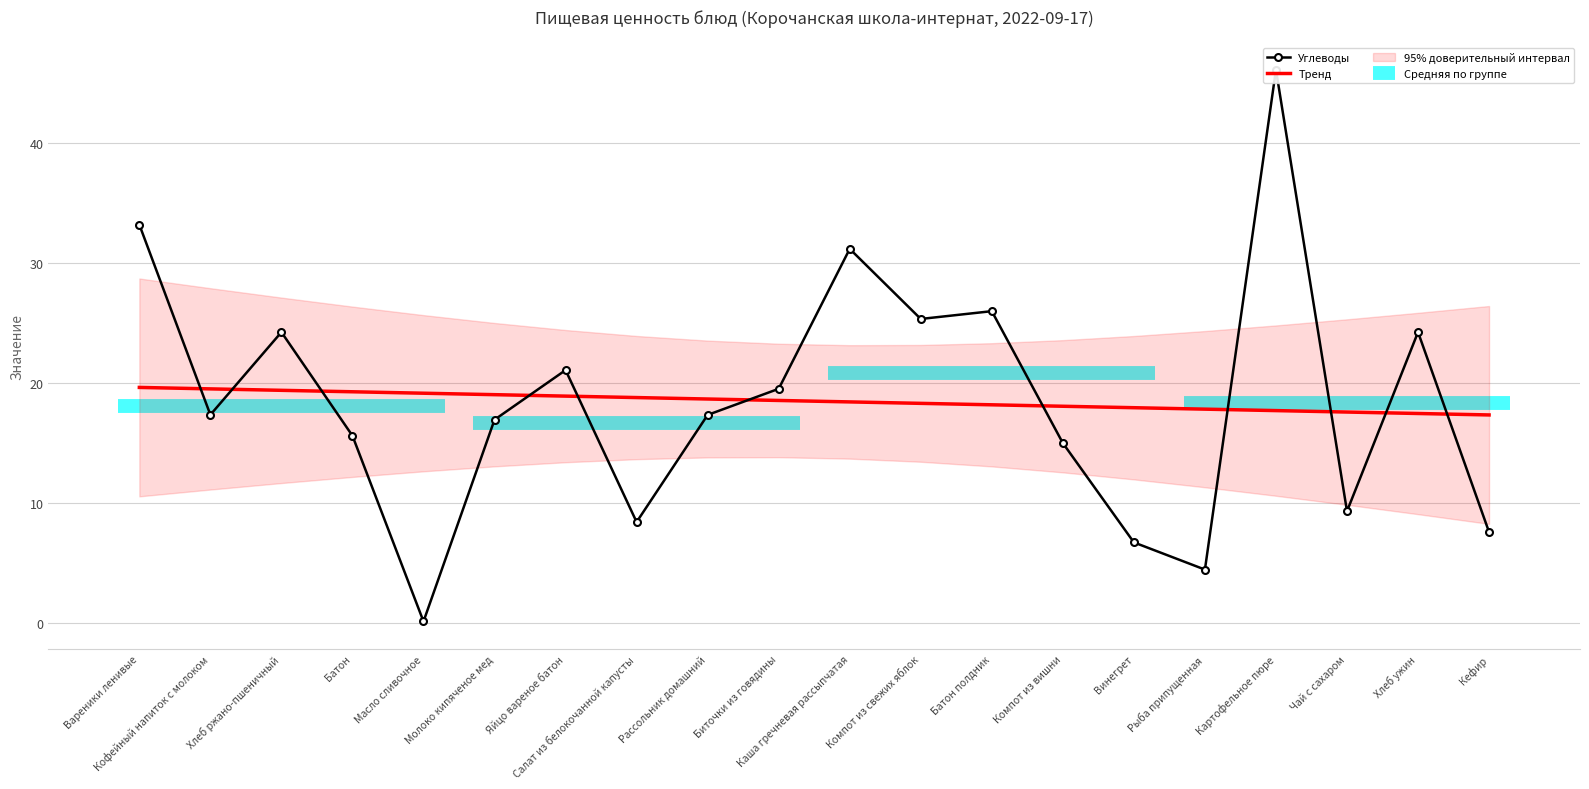

Which series has the widest spread of values?

Углеводы